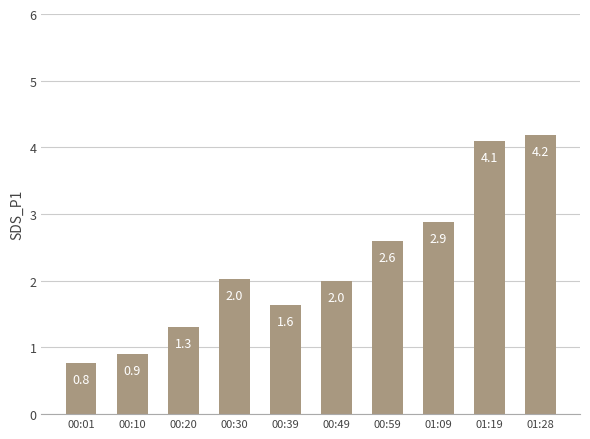

What is the change in value from 00:01 to 00:20?

+0.5